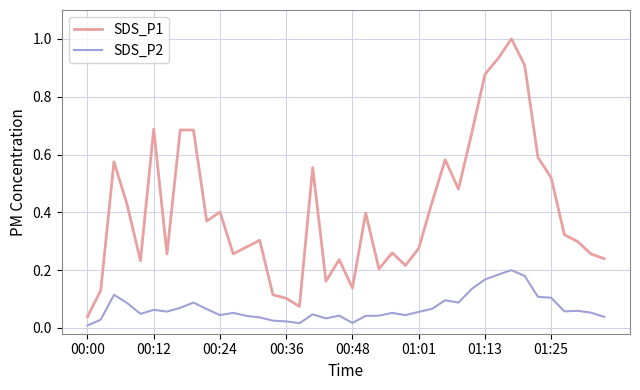

Which series has the largest range (max minus min)?

SDS_P1